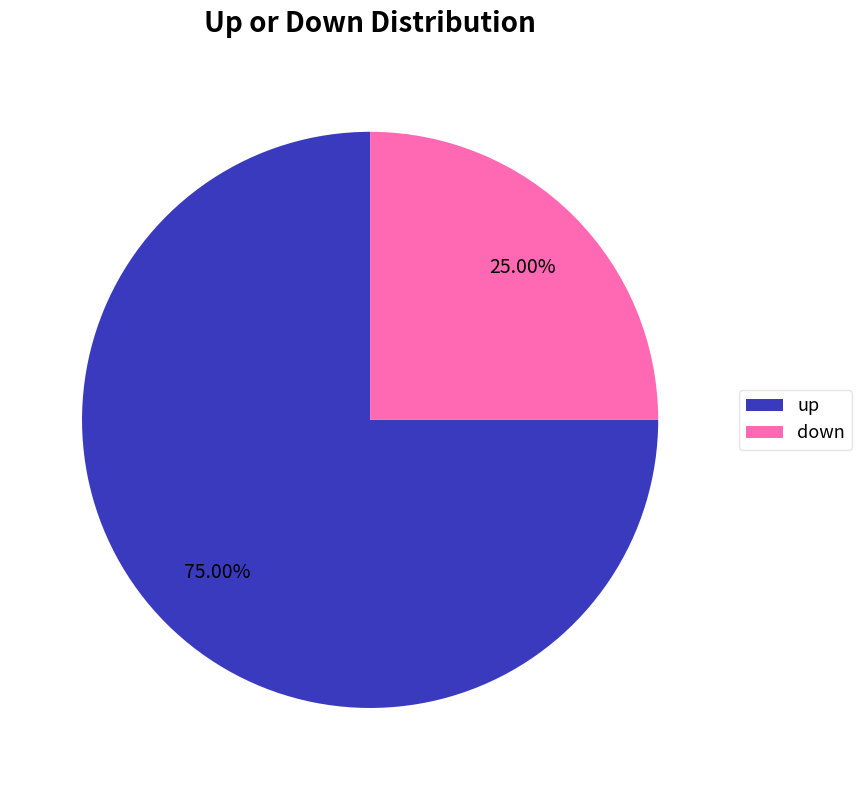

What percentage do down and up together represent?

100.0%